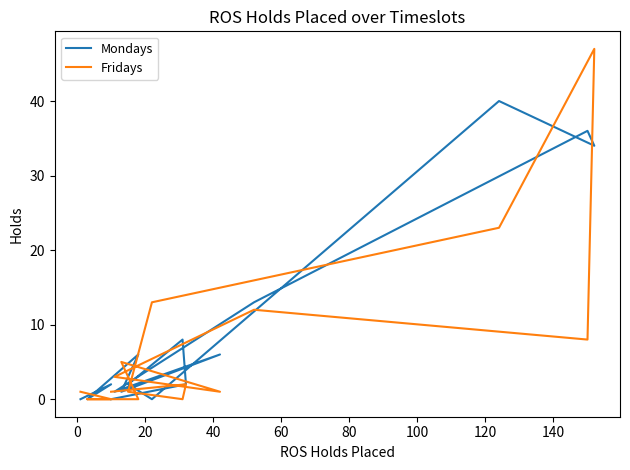

What is the sum of the Fridays values at 60 and 20?

5